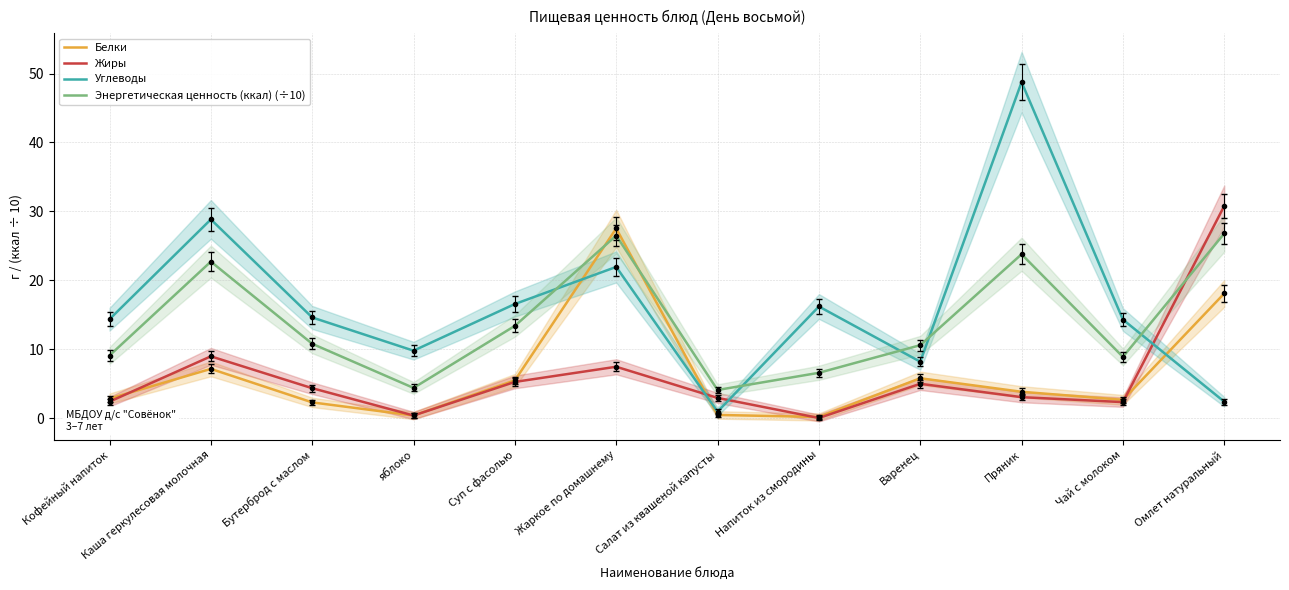

How many values in the Белки series exceed 3?

6